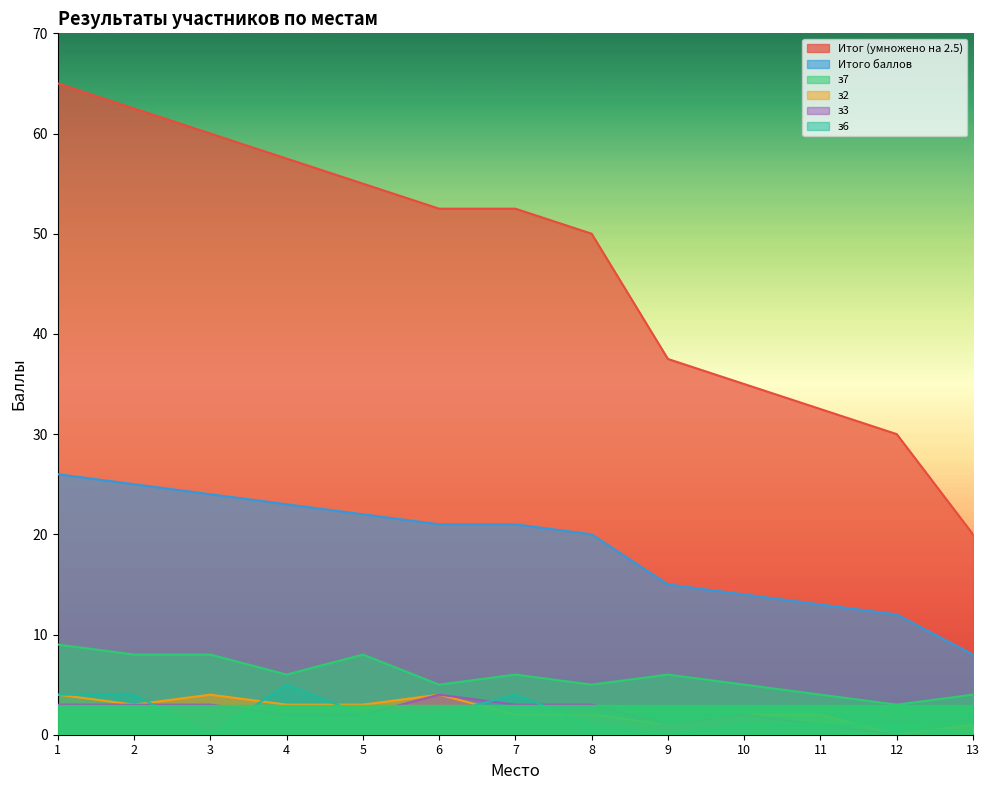

Is it true that Итого баллов equals 29.2 at 7?

False